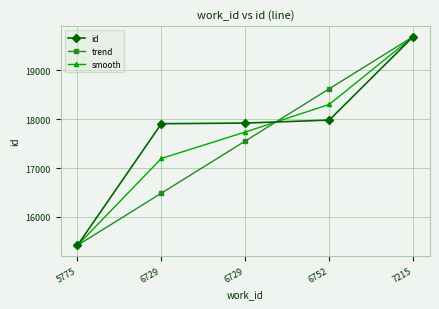

What is the total value across all series at 6729?

51588